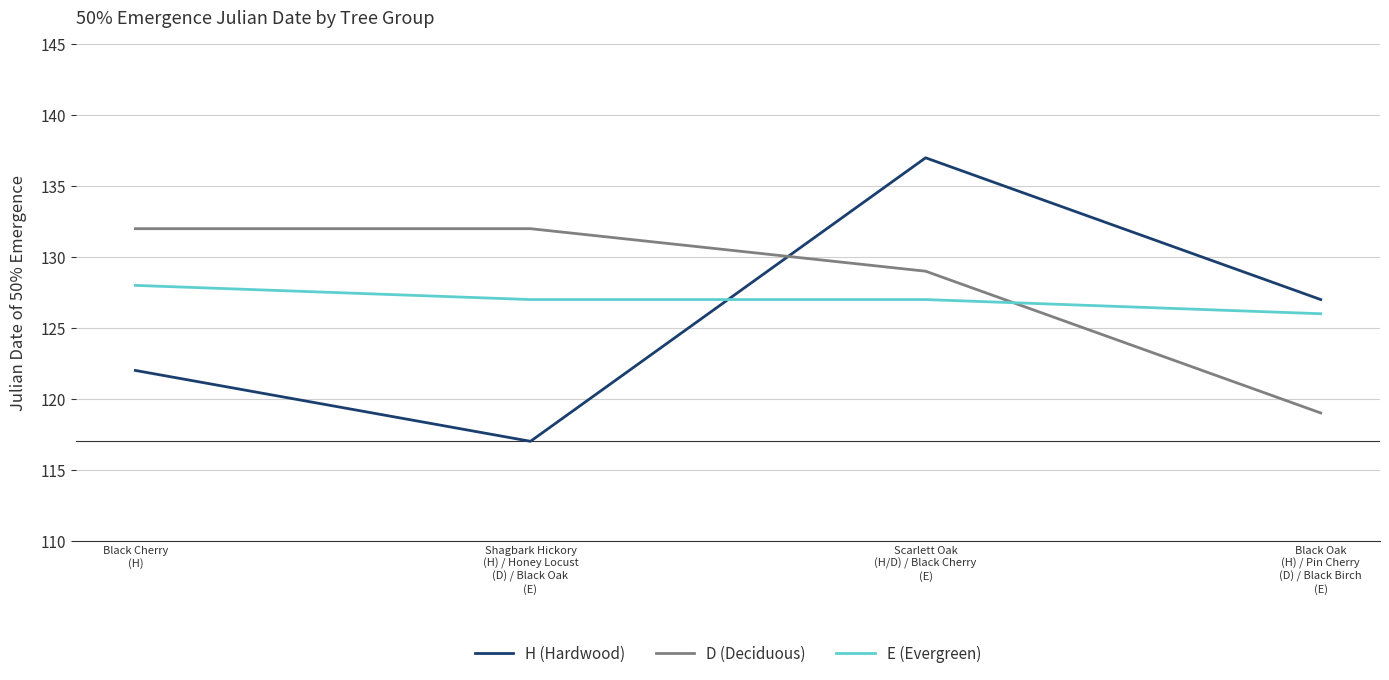

How many times do D (Deciduous) and H (Hardwood) cross each other?

1